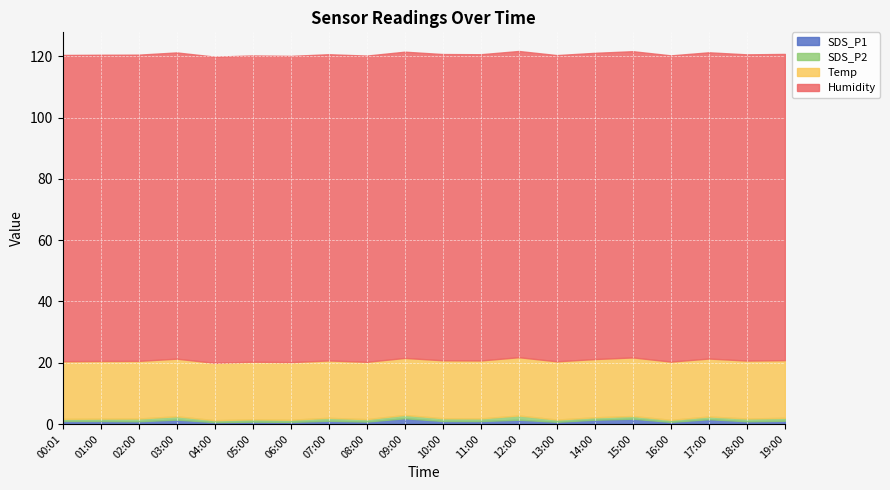

Is it true that SDS_P1 equals 0.7 at 03:00?

False